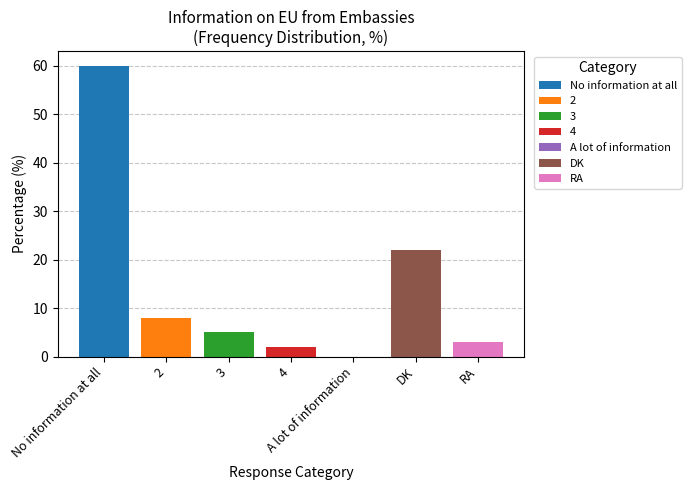

What is the label of the 6th bar from the right?

2